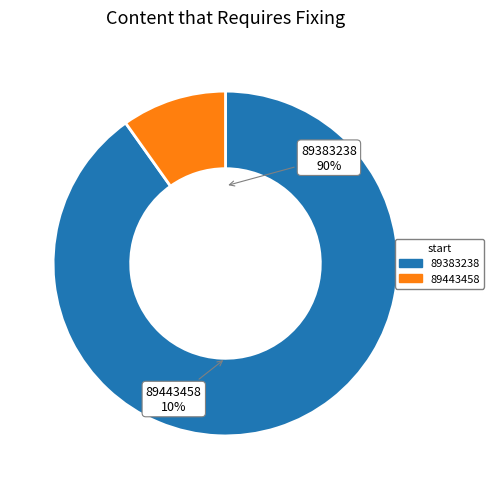

To the nearest percent, what is the difference between the largest and smallest slice percentages?

80%